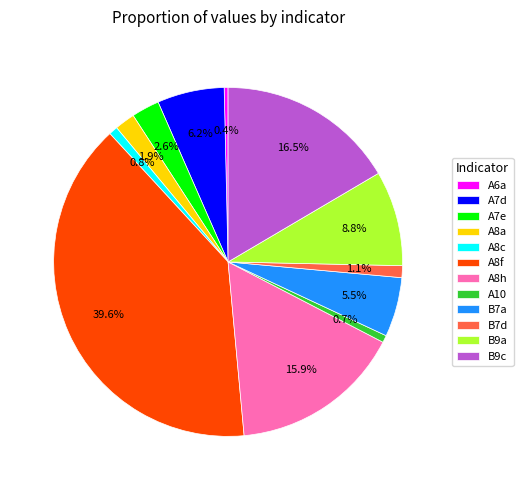

Which category has the biggest portion of the pie?

A8f